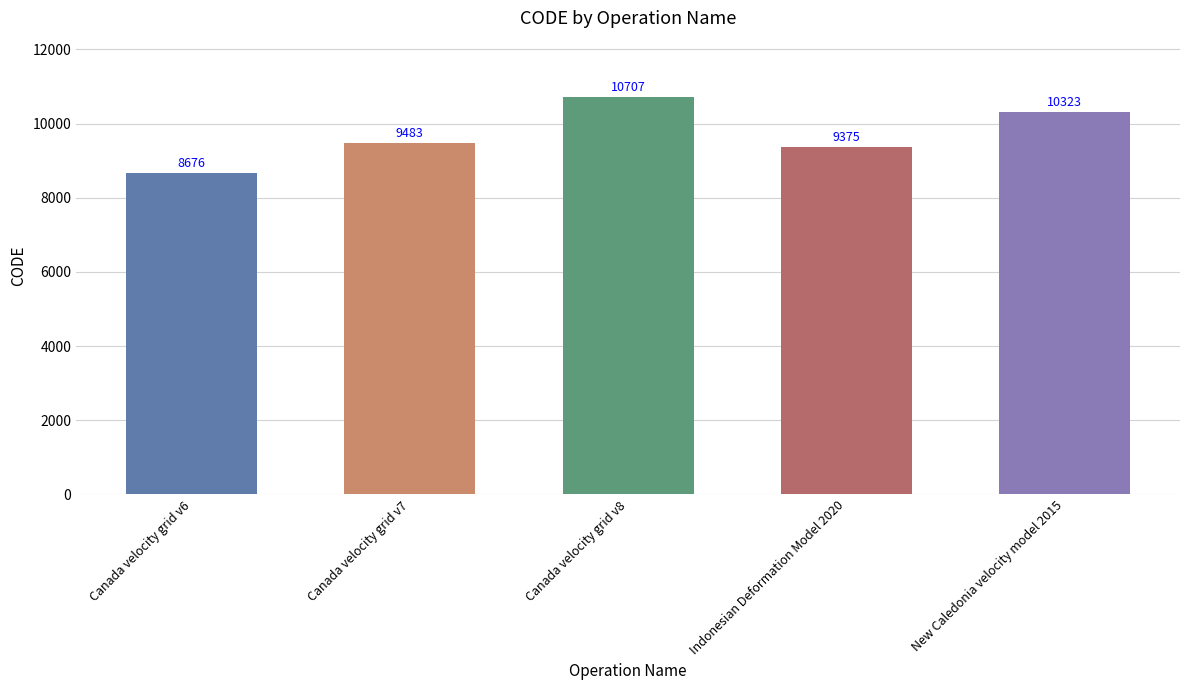

What is the label of the 1st bar from the left?

Canada velocity grid v6